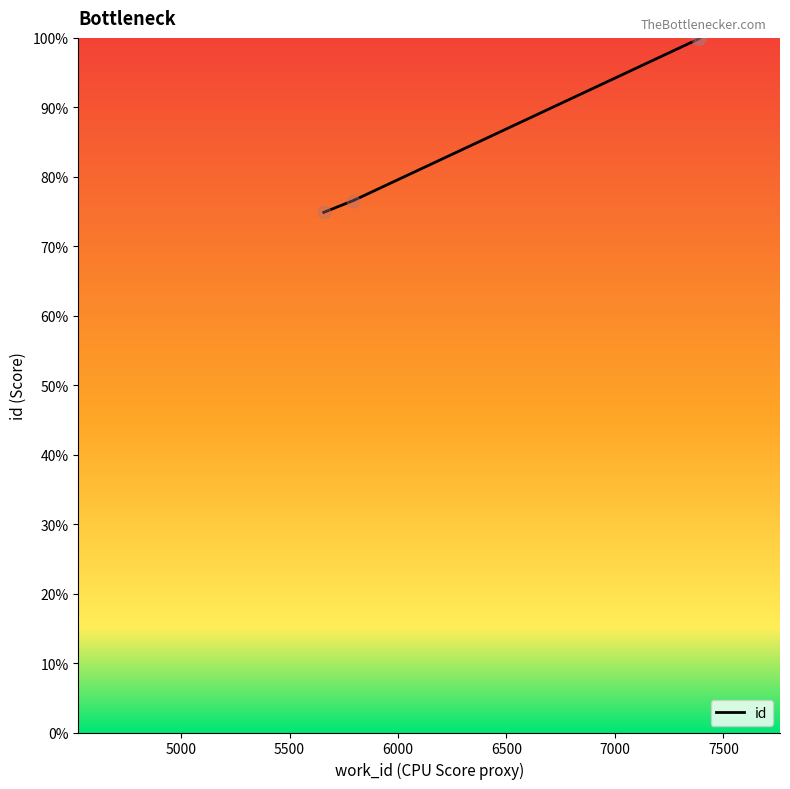

Approximately how many times larger is the value at 7391 compared to 5791?

1.3